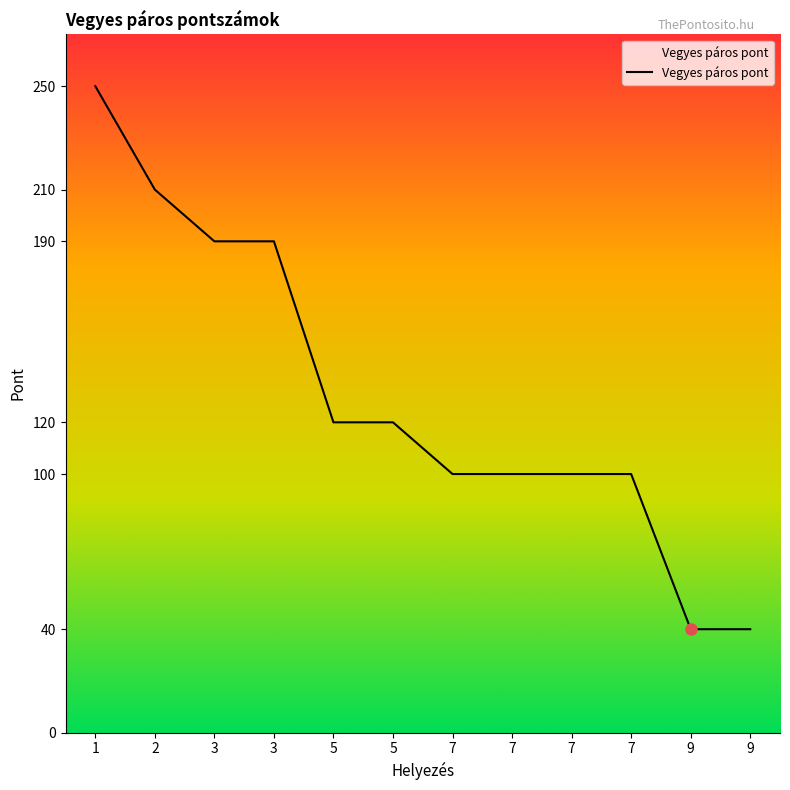

What is the minimum value shown in the chart?

40